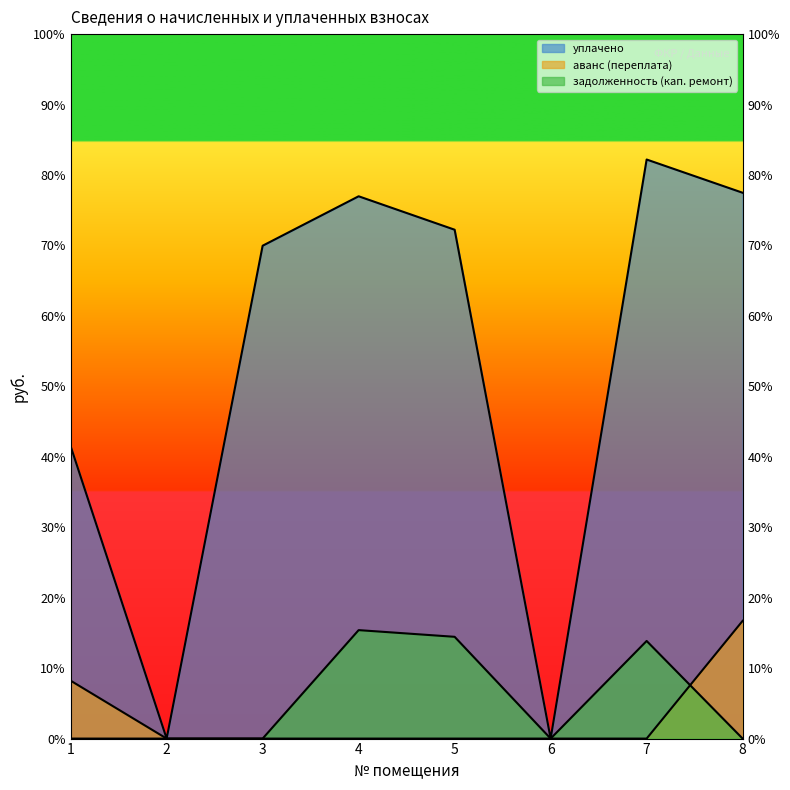

Rank the series by their maximum value, from highest to lowest.

уплачено, аванс (переплата), задолженность (кап. ремонт)